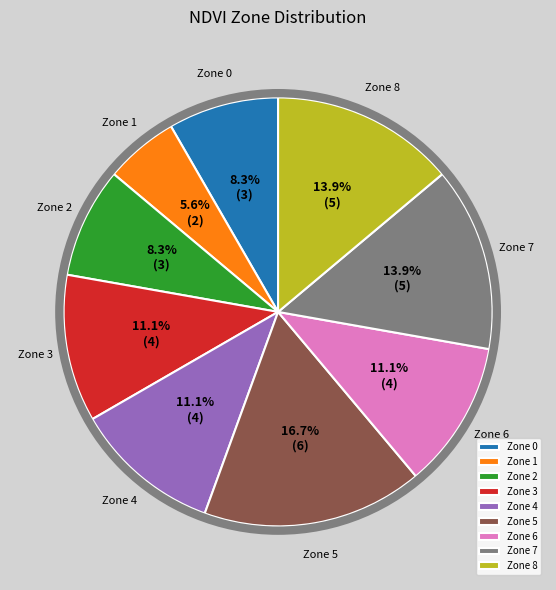

Which slice is the smallest?

Zone 1